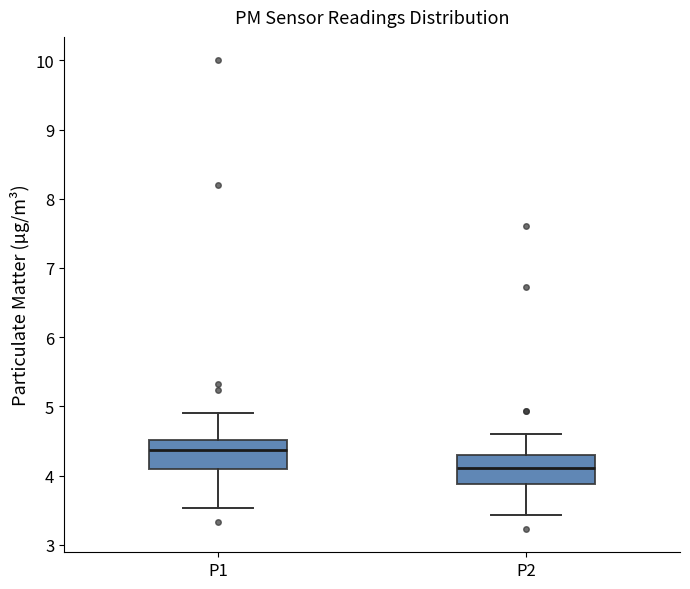

Which box has the lowest median line?

P2